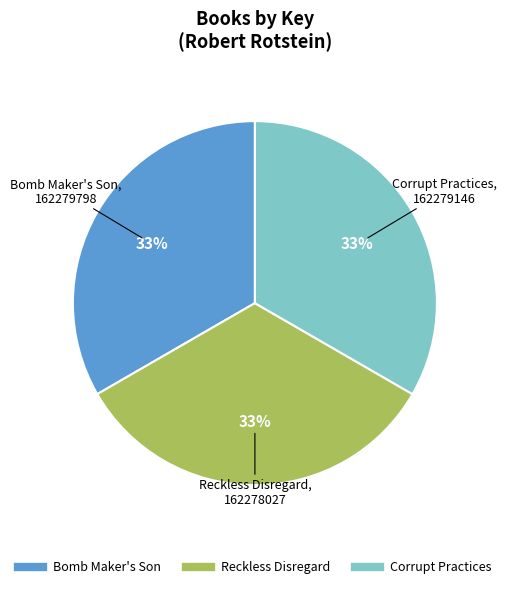

To the nearest percent, what is the combined percentage of Corrupt Practices and Bomb Maker's Son?

67%